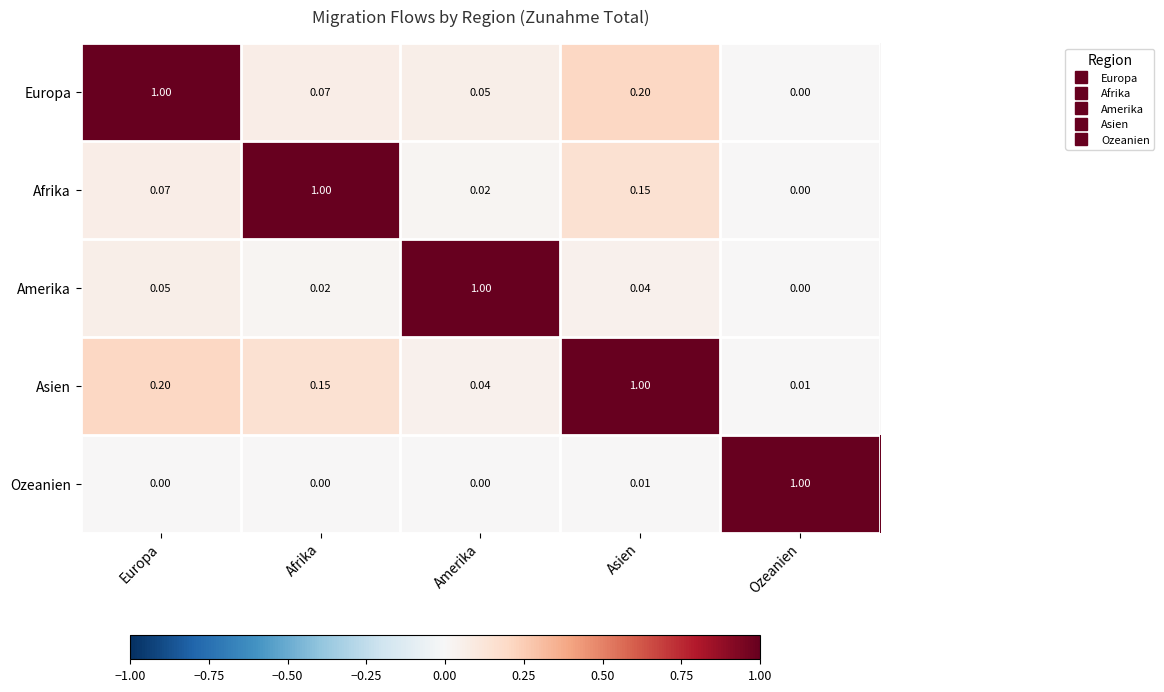

Which category has the highest value in the Ozeanien series?

Ozeanien